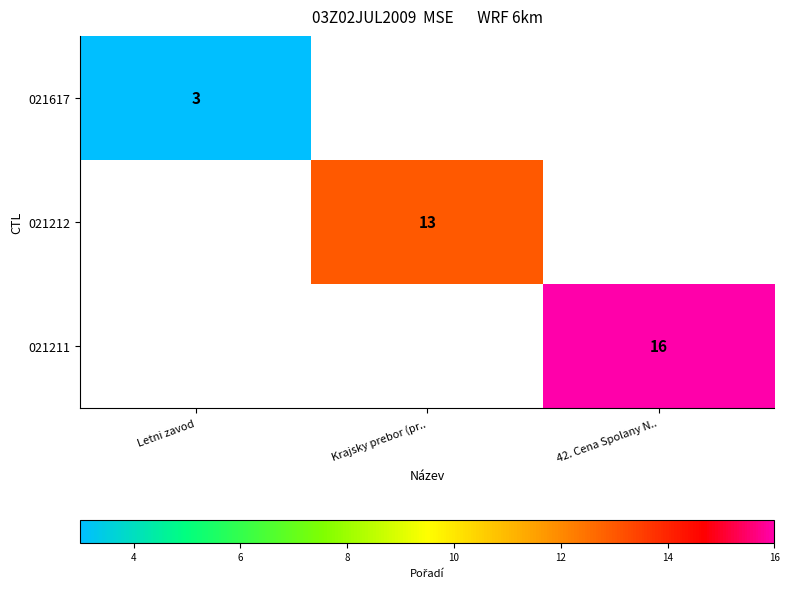

Is it true that 021212 equals 13 at Krajsky prebor (pr..?

True